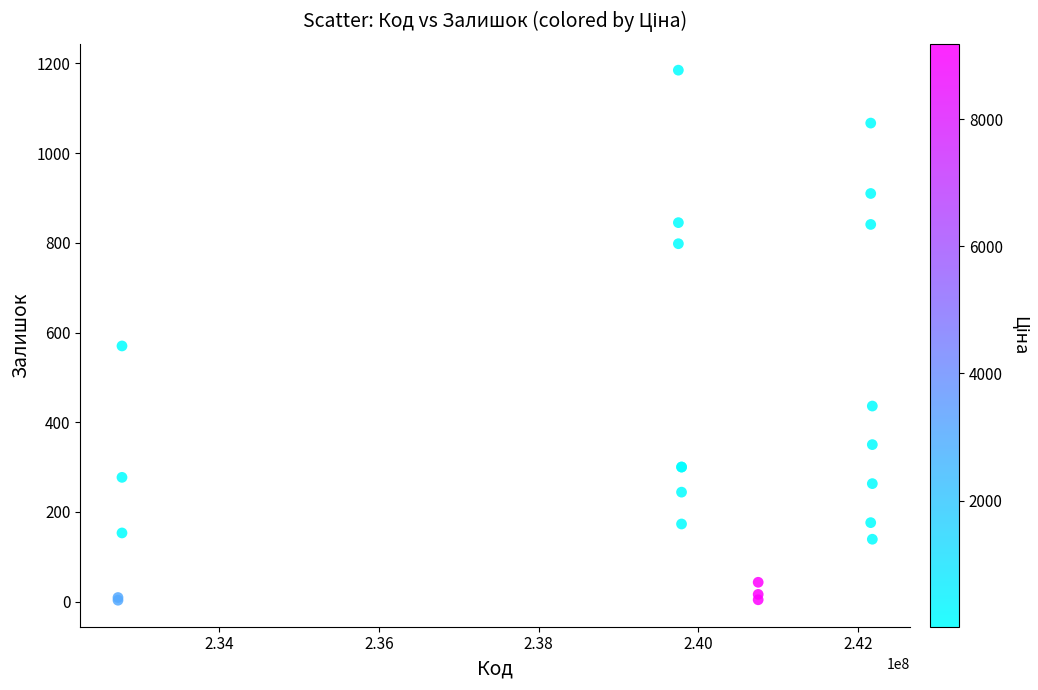

What Y value in the scatter plot is closest to 594?

570